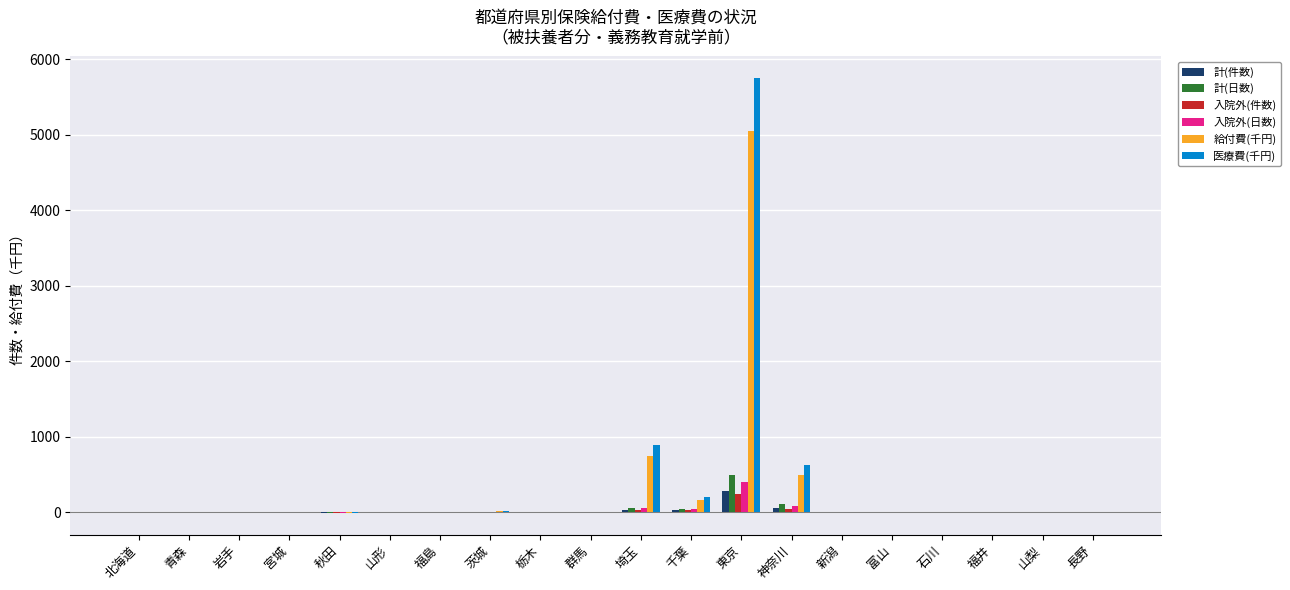

What is the highest value of the 入院外(件数) series?

247.0